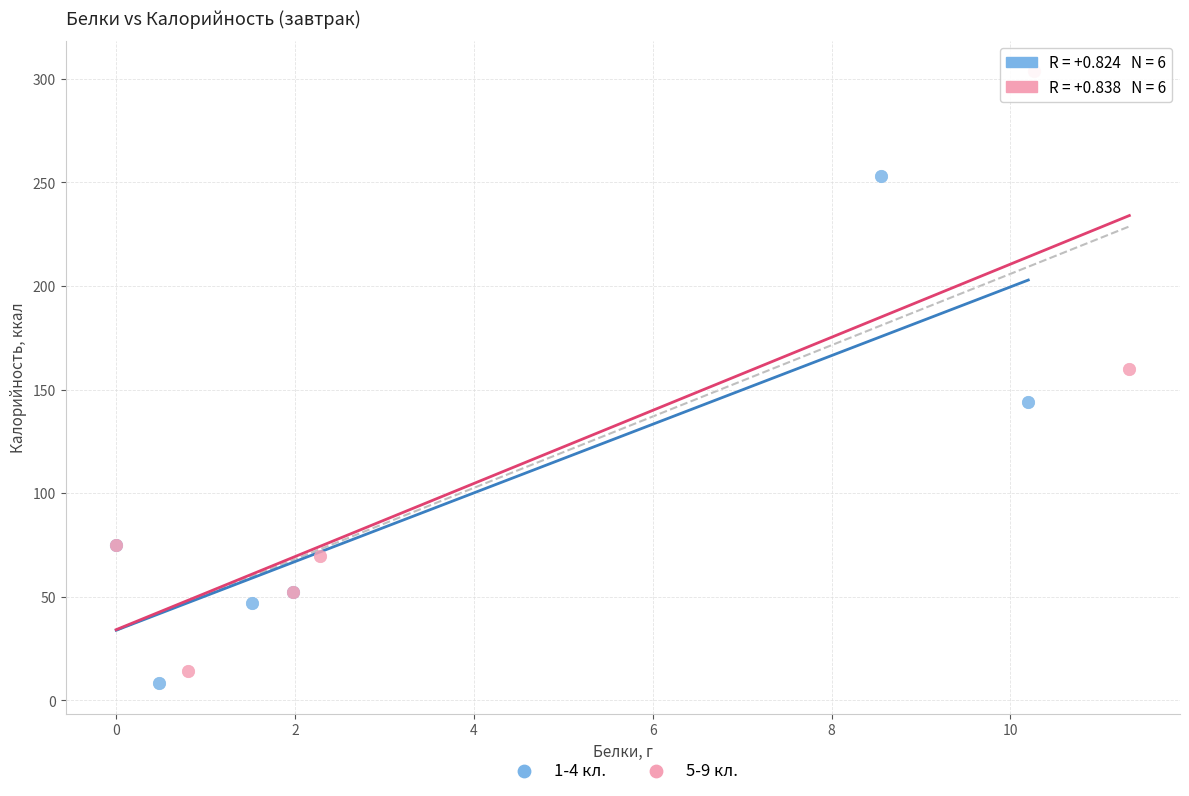

Which series has the widest spread of Y values?

5-9 кл.